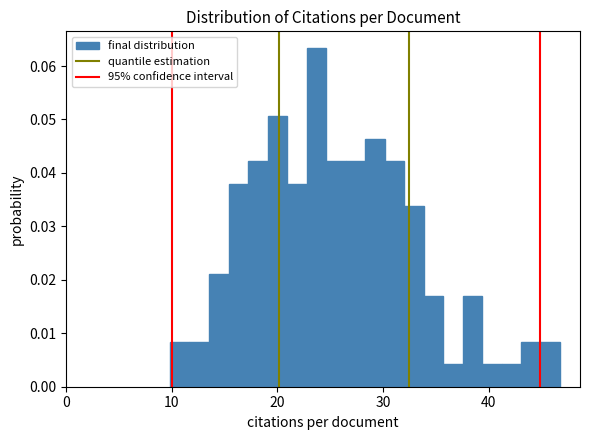

Read against the x-axis, roughly where is the centre of the tallest bar?

24